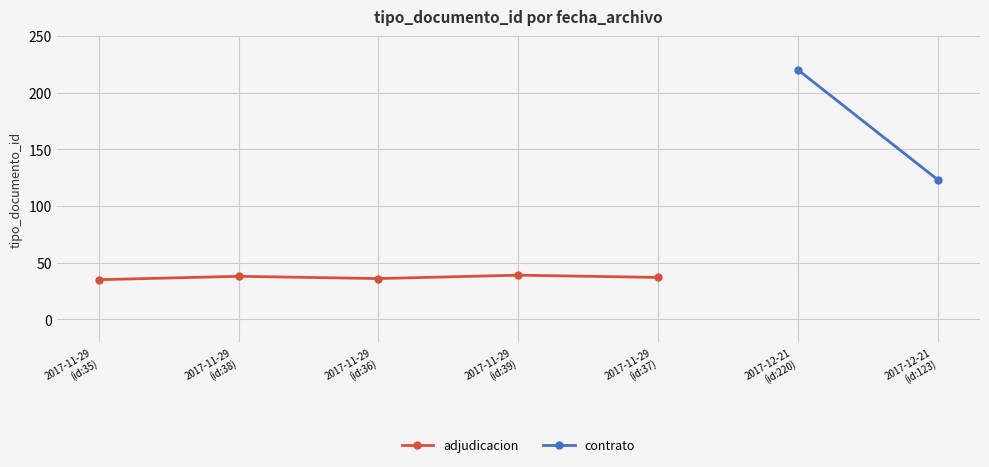

What is the ratio of the value at 2017-11-29
(id:39) to the value at 2017-11-29
(id:36)?

1.1